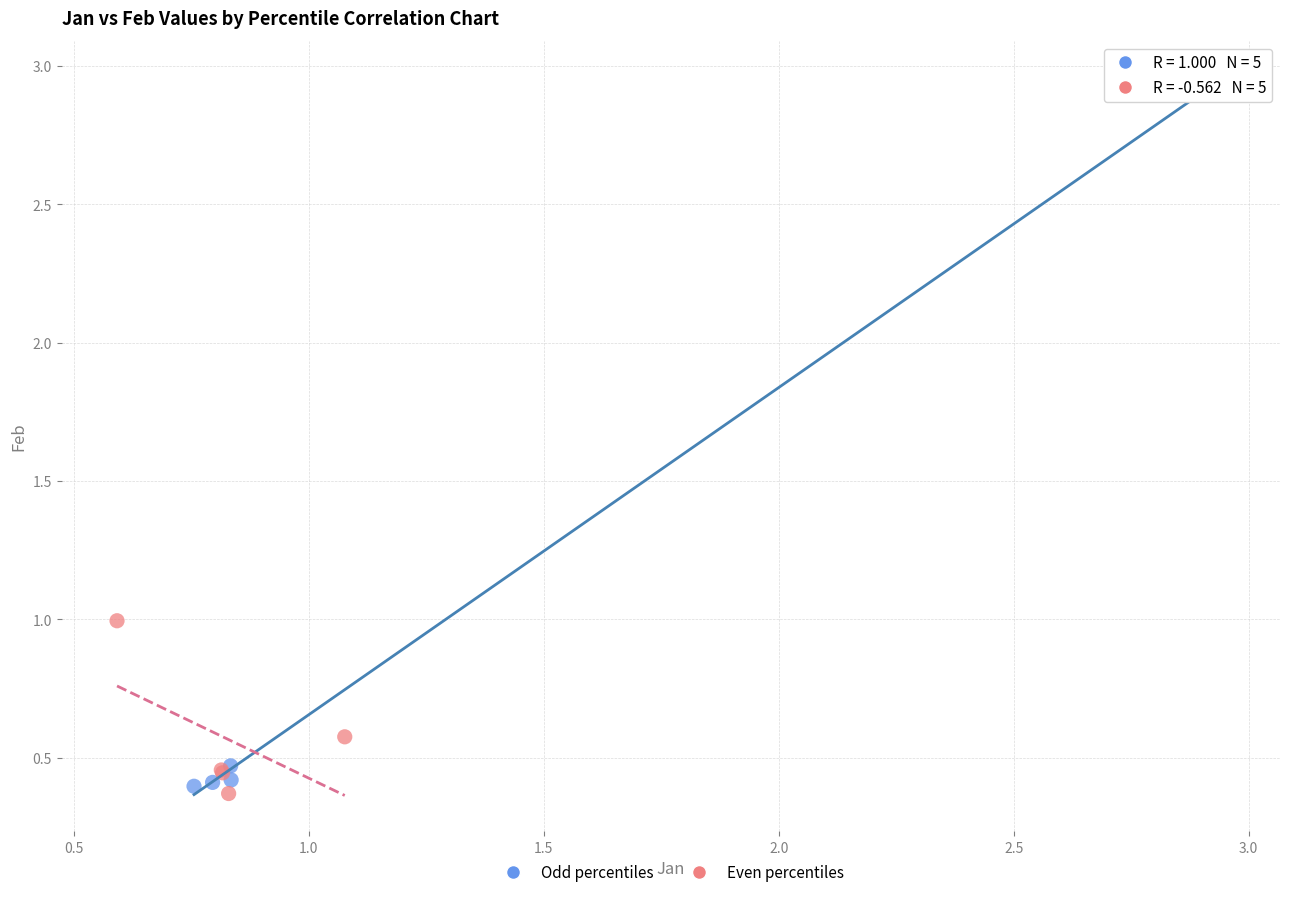

Which series contains the lowest Y value?

Even percentiles